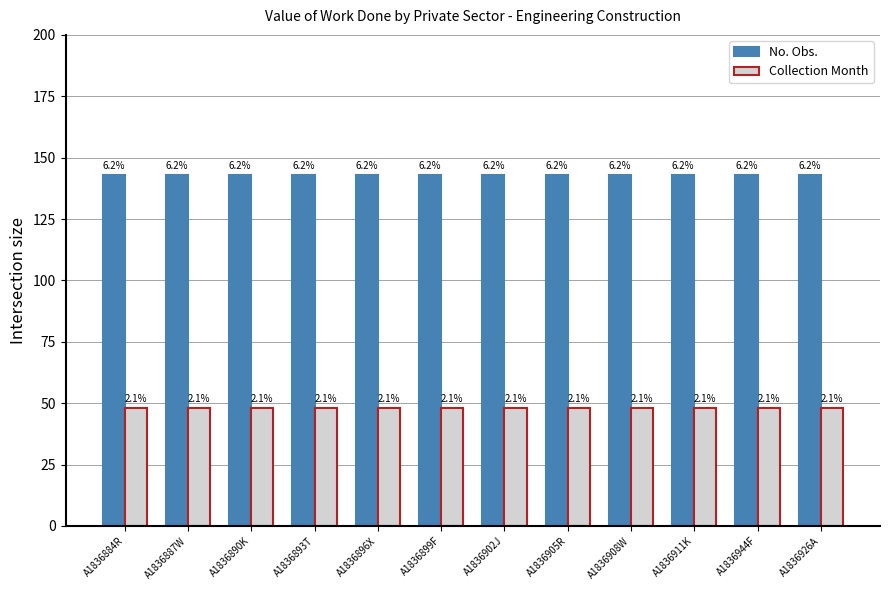

Does the chart contain stacked bars?

No